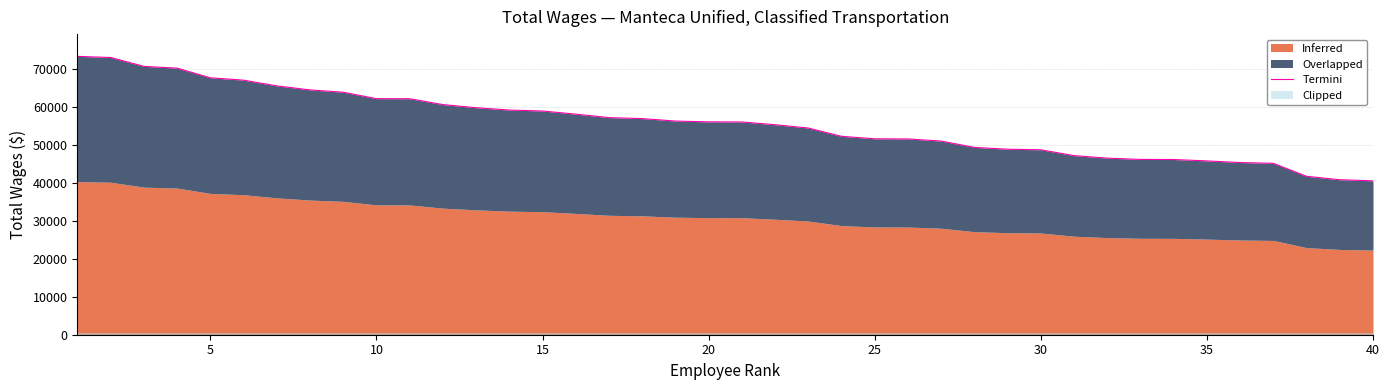

Which label corresponds to the smallest value in the chart?

40